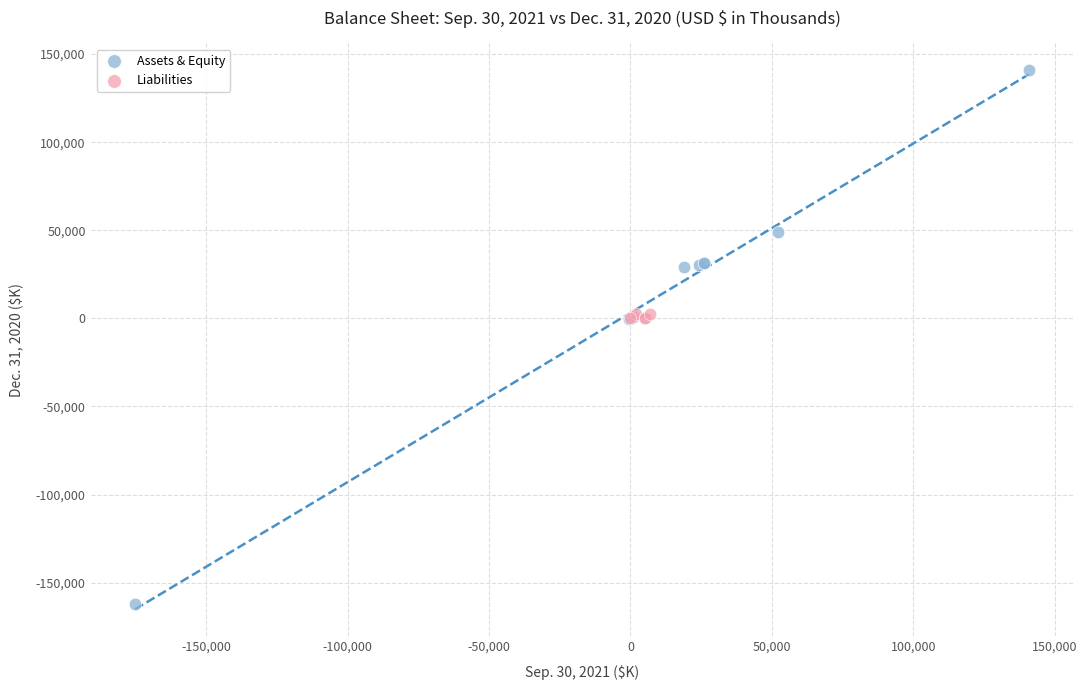

Which series contains the lowest Y value?

Assets & Equity